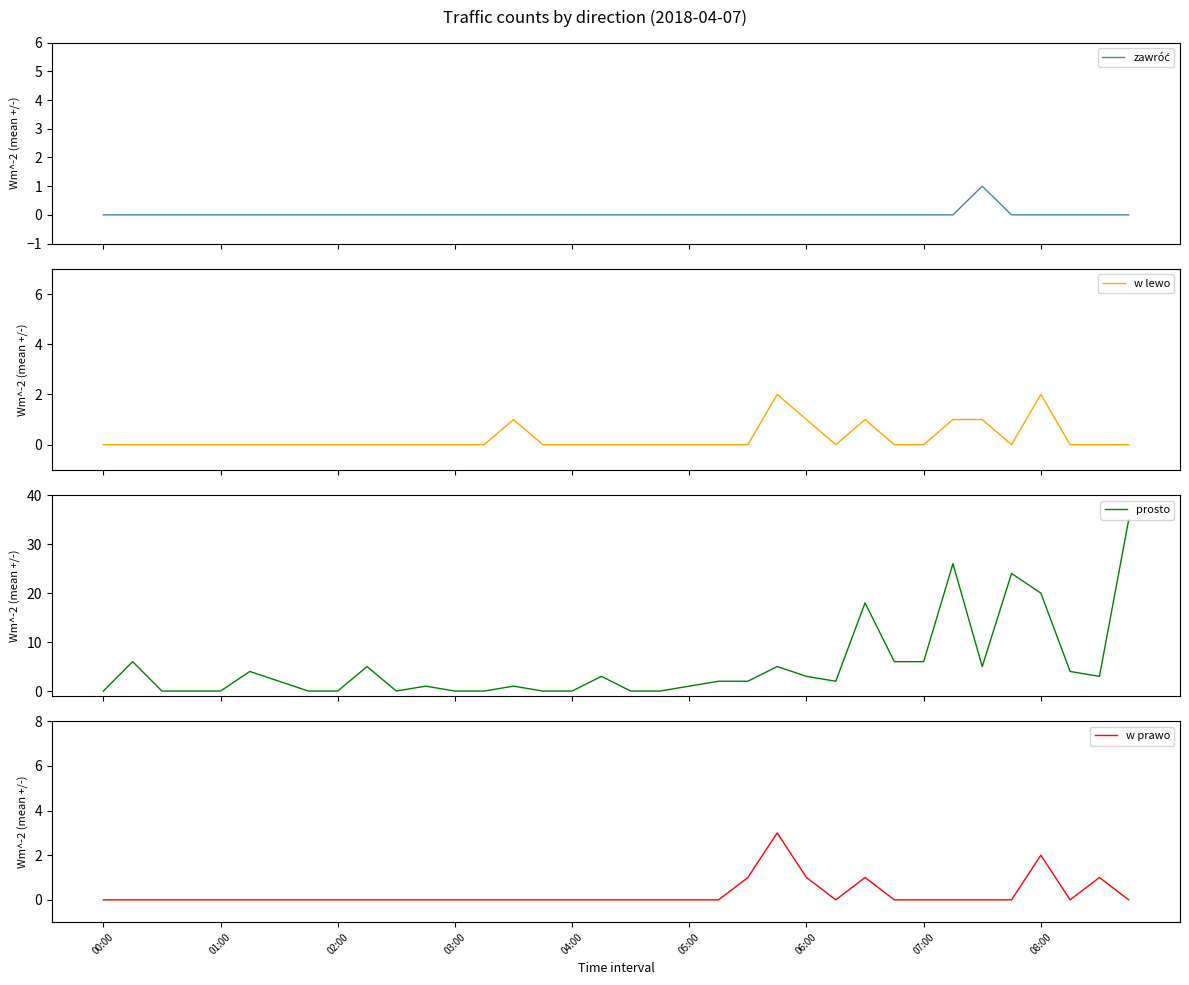

What is the sum of all w prawo values?

9